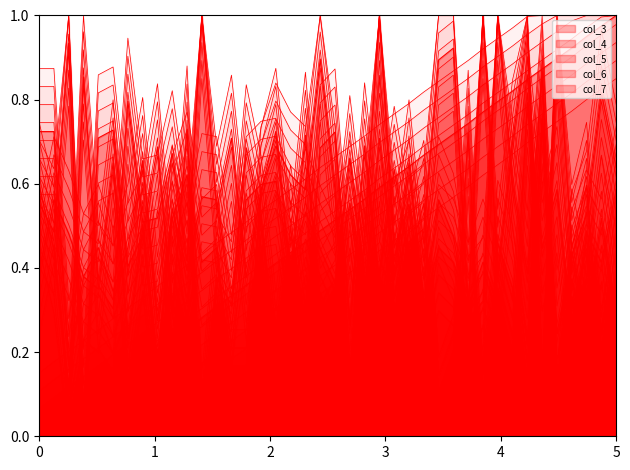

In col_6, how many points are higher than both neighbors (excluding endpoints)?

15